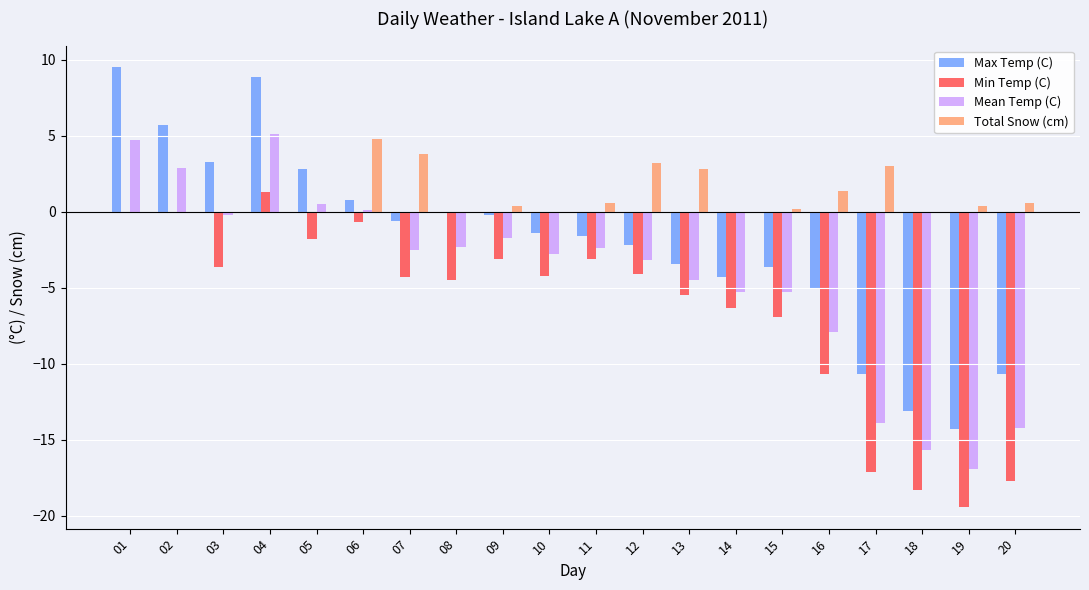

What is the sum of all Min Temp (C) values?

-130.1